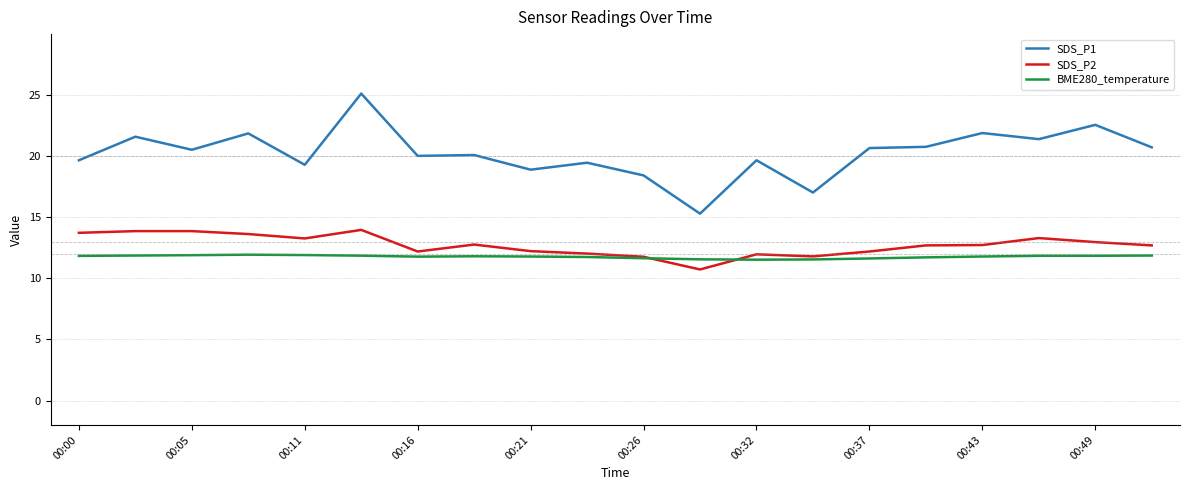

What is the lowest value of the SDS_P2 series?

10.7